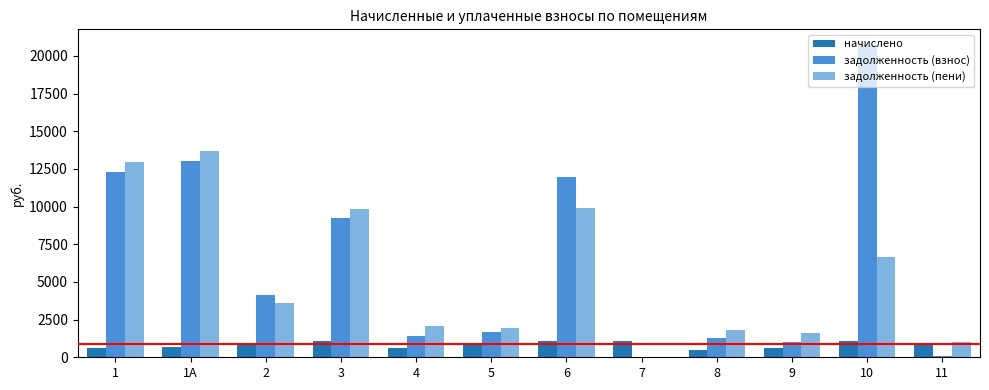

The value of задолженность (пени) at 7 is 0.0. True or false?

True